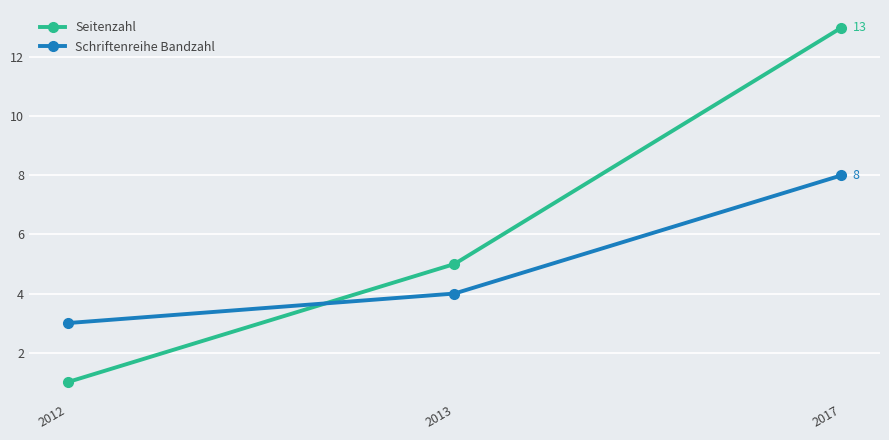

What is the value of the Schriftenreihe Bandzahl point at the 1st from the left?

3